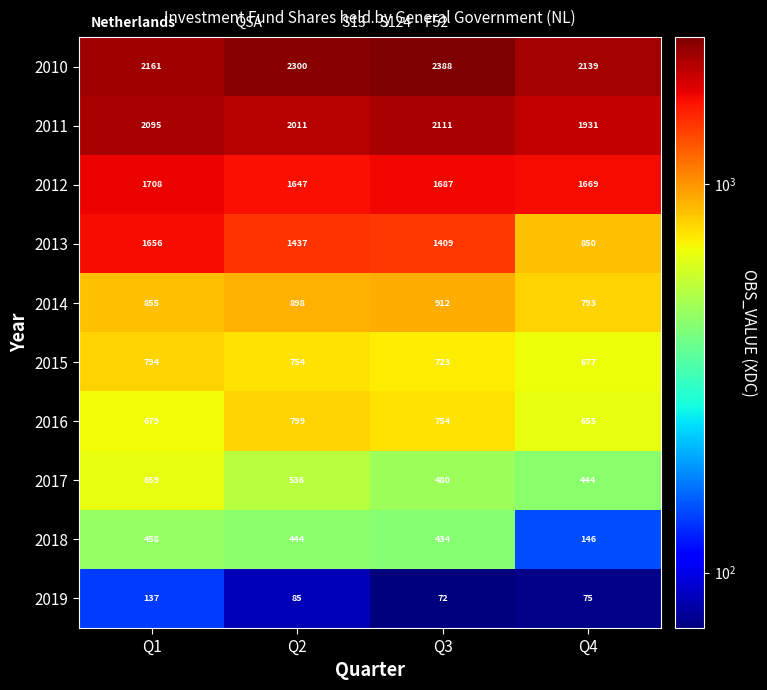

Rank the series at Q4 from lowest to highest value.

2019, 2018, 2017, 2016, 2015, 2014, 2013, 2012, 2011, 2010